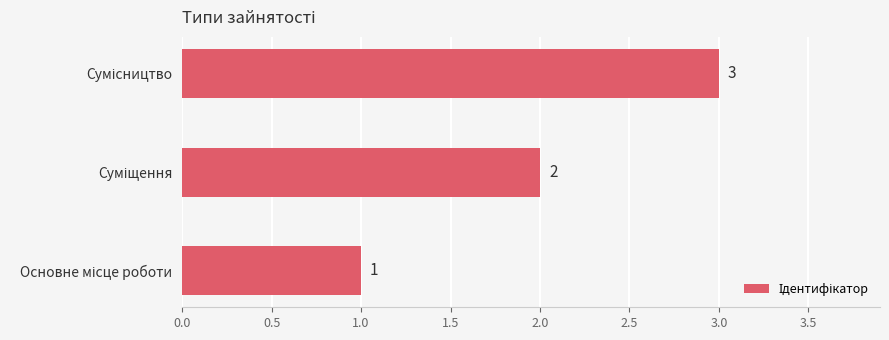

What is the average value?

2